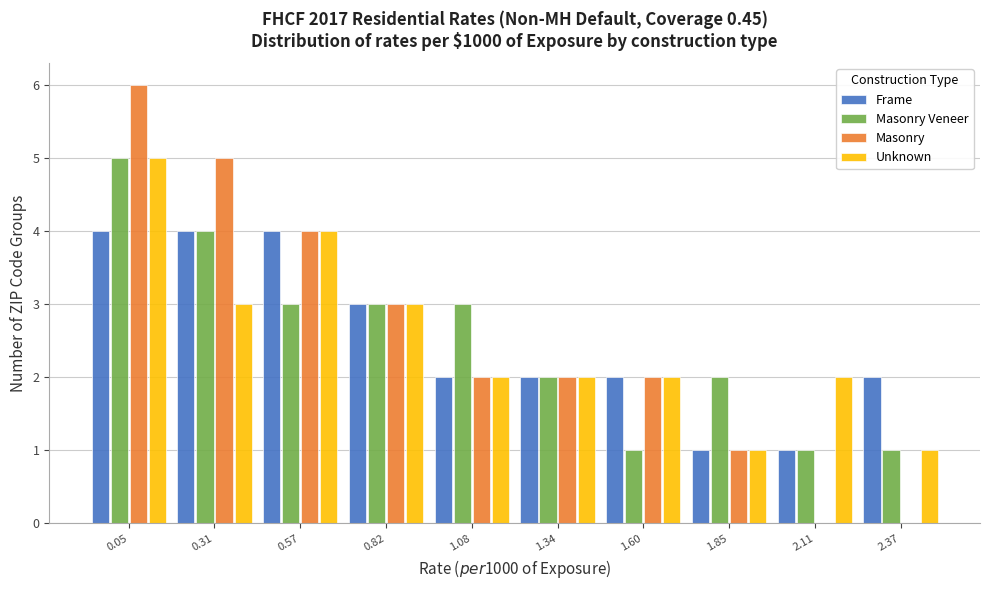

Between 0.05 and 1.34, which series saw the biggest shift?

Masonry